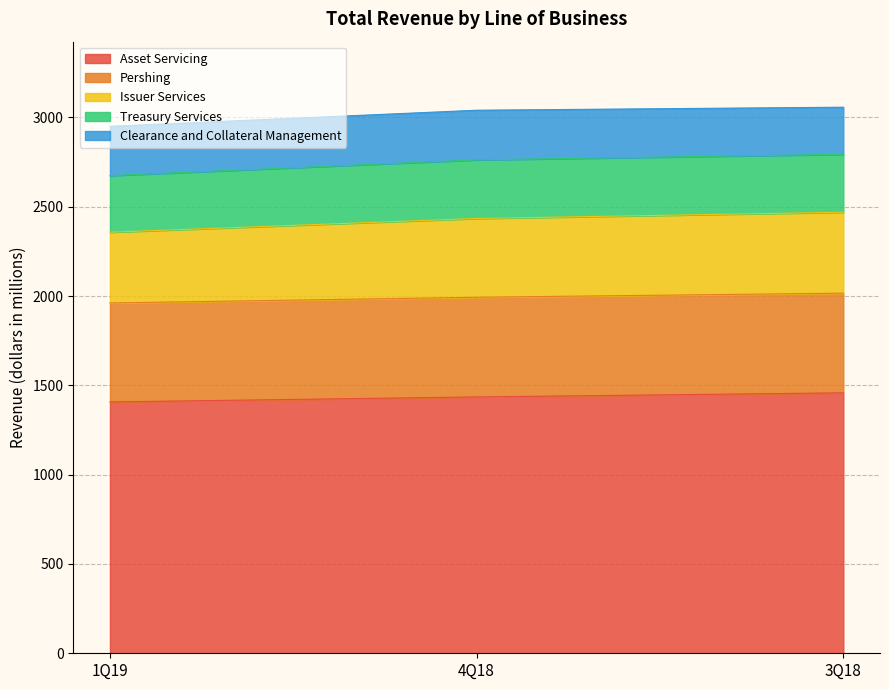

What position from the left is 4Q18?

2